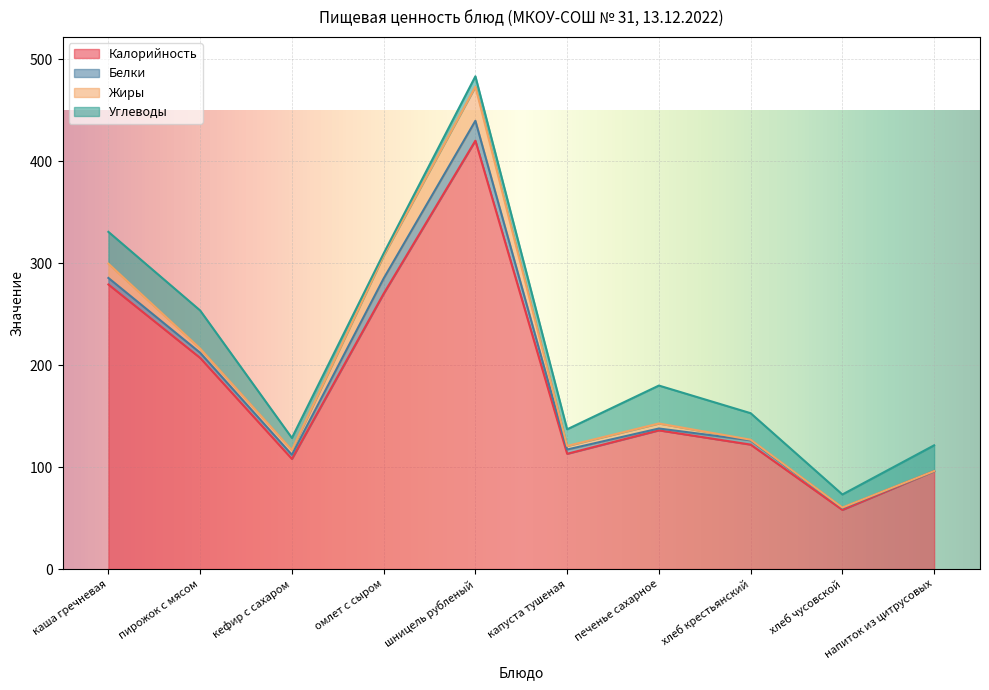

True or false: Жиры and Углеводы cross at least once.

True